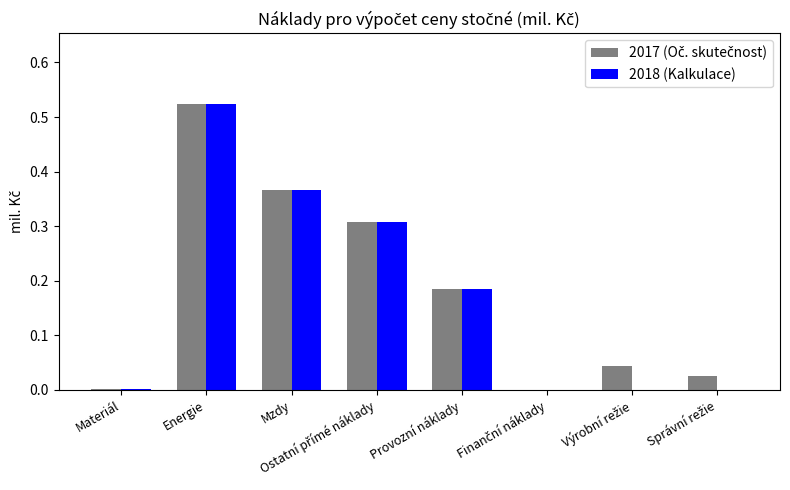

At which label does 2018 (Kalkulace) reach its peak?

Energie